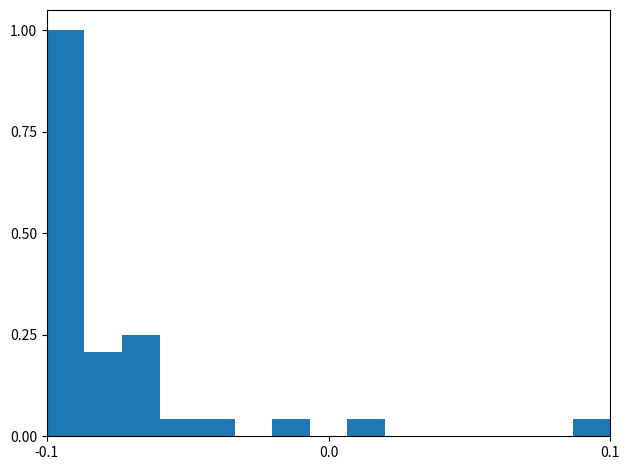

Read against the x-axis, roughly where is the centre of the tallest bar?

-0.09